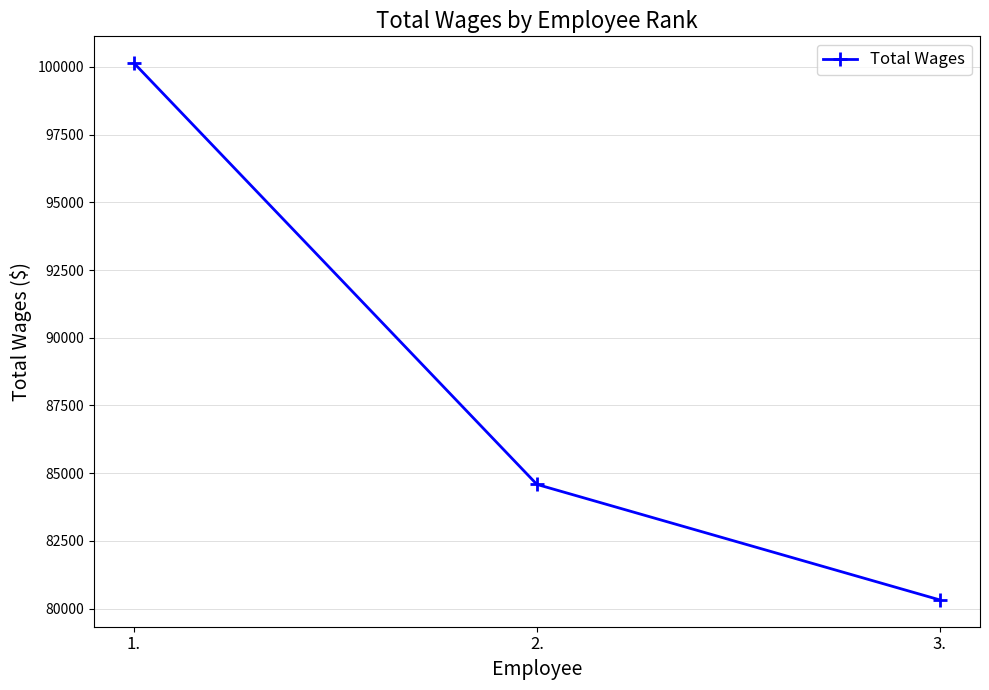

True or false: the data shows 111139 at 2..

False